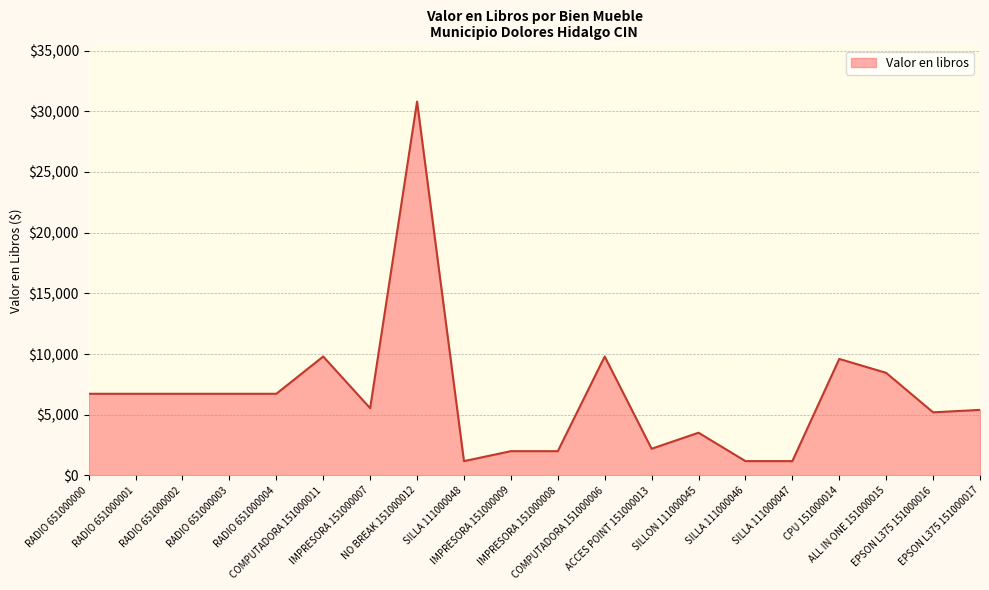

What is the greatest value displayed?

30800.0